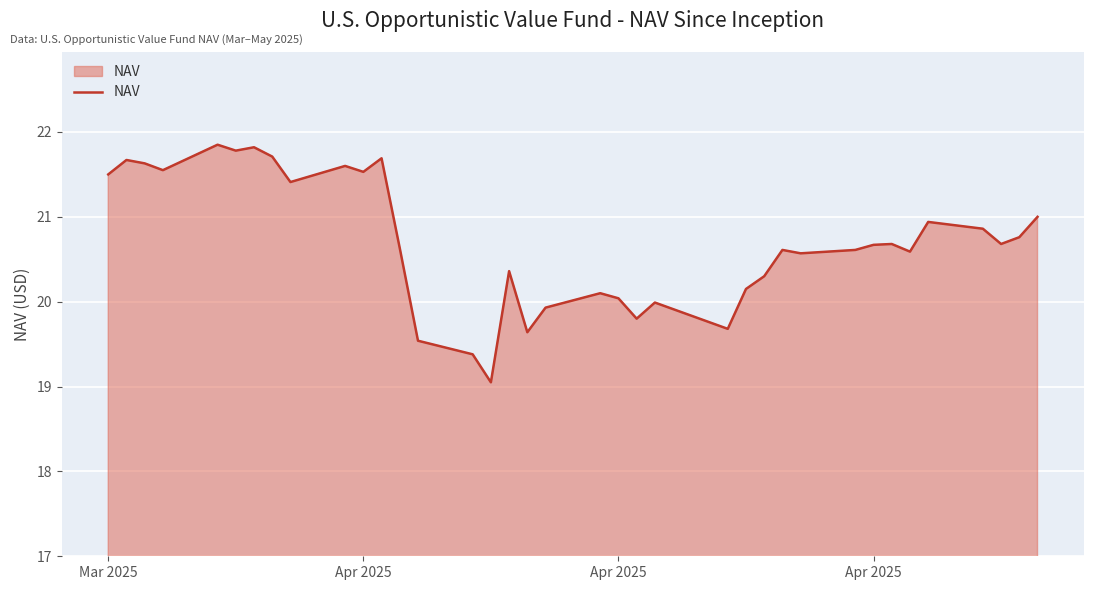

What is the difference between the maximum and minimum values?

2.8